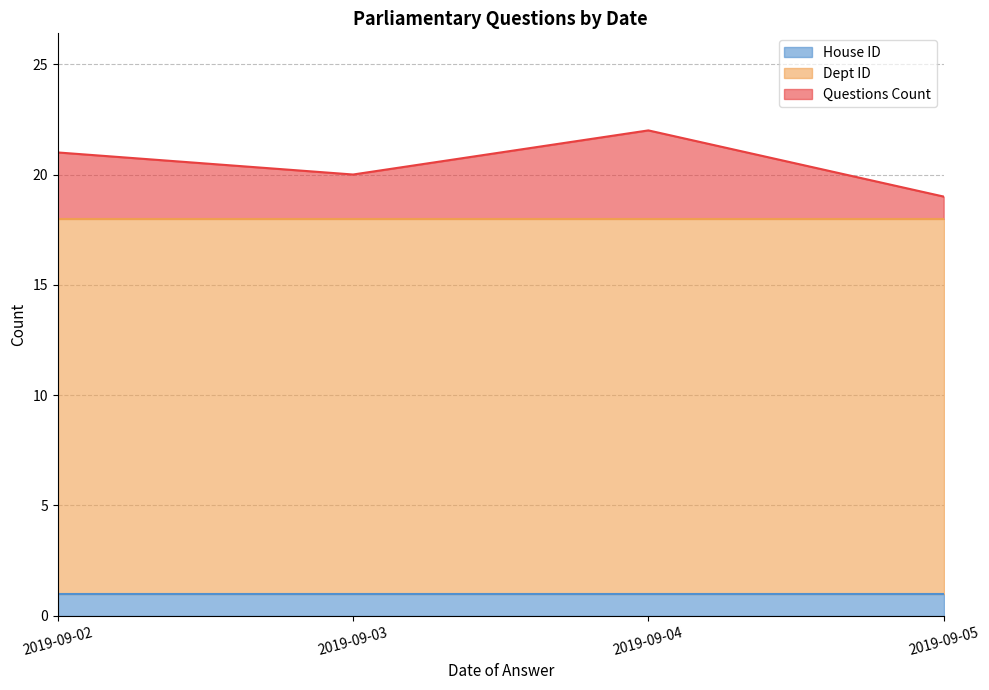

Which series has the largest total across all categories?

Dept ID